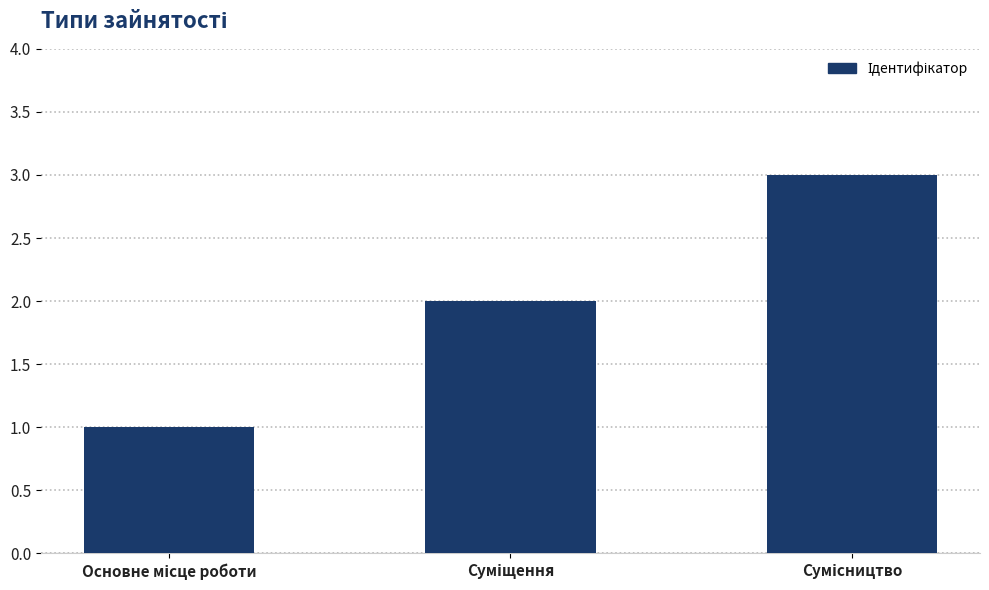

What is the sum of all values?

6